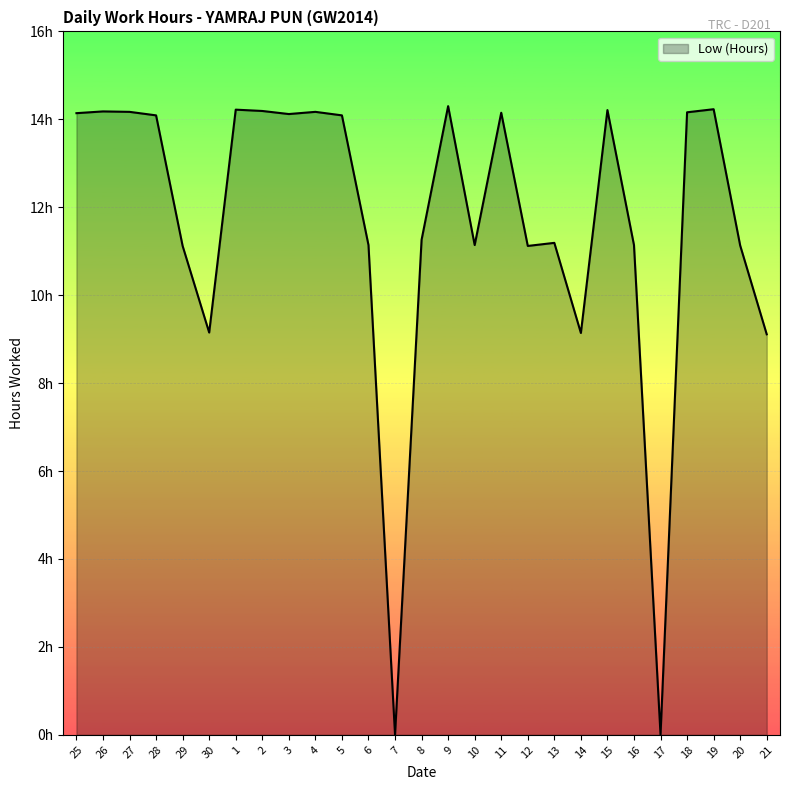

What is the difference between the values at 25 and 20?

3.0